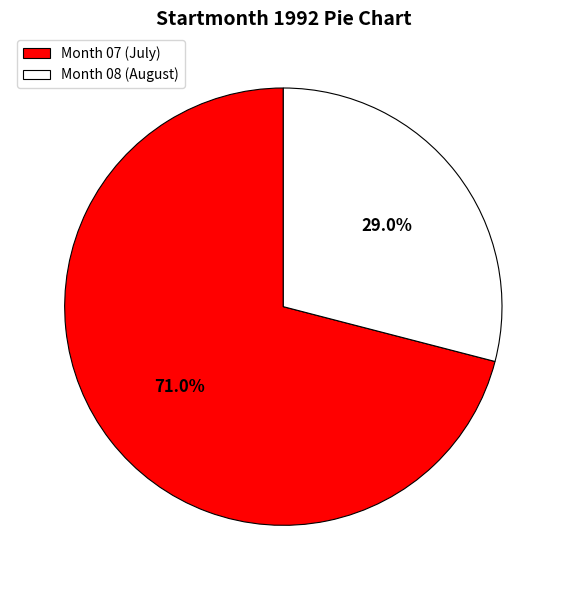

Does Month 07 (July) represent more than half of the total?

Yes